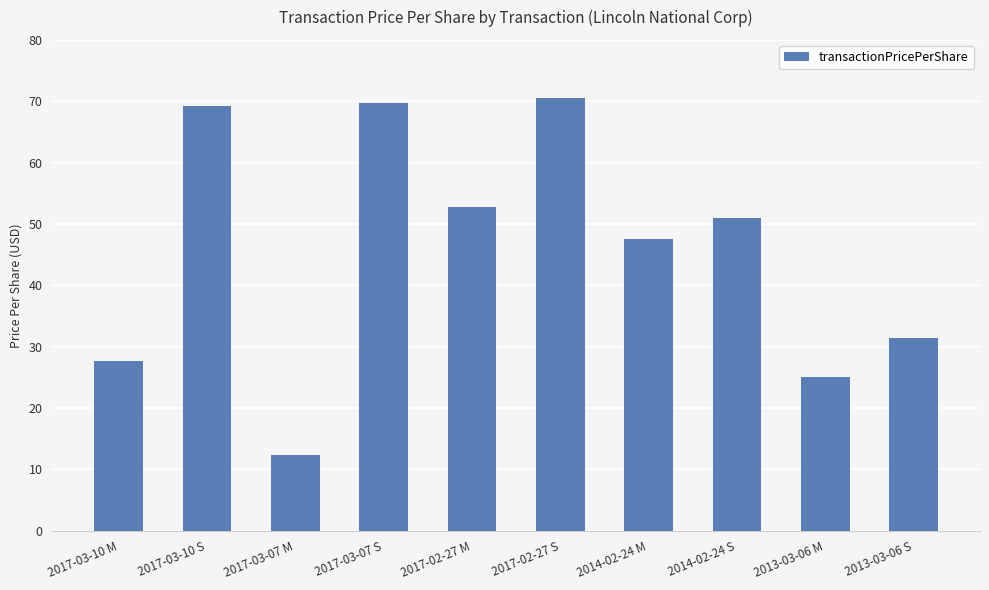

Does the chart contain any negative values?

No